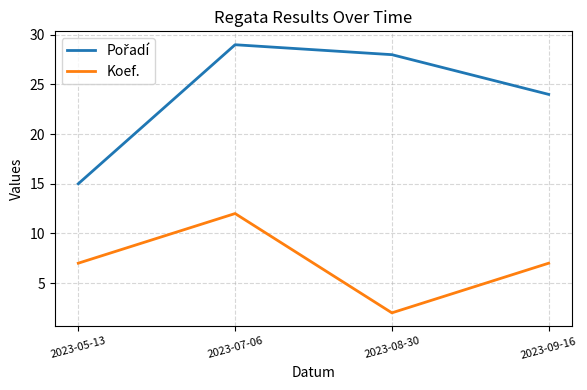

The Koef. series shows 5 at 2023-07-06. True or false?

False